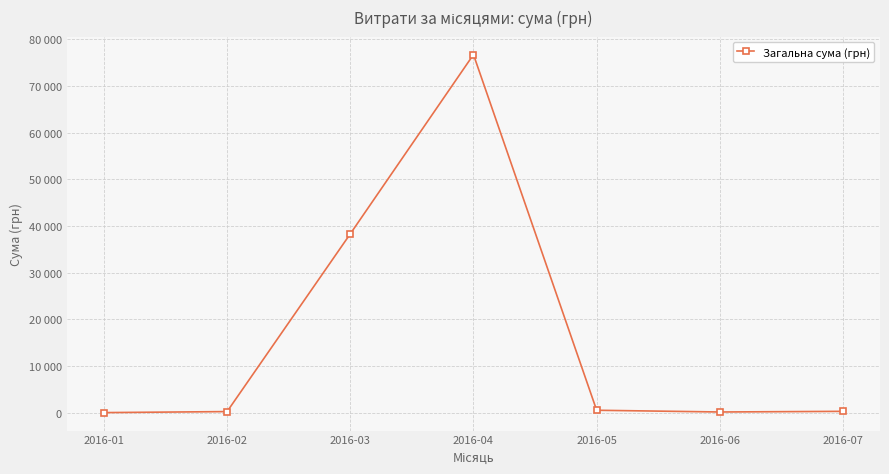

List the labels in order of value, smallest first.

2016-01, 2016-06, 2016-02, 2016-07, 2016-05, 2016-03, 2016-04